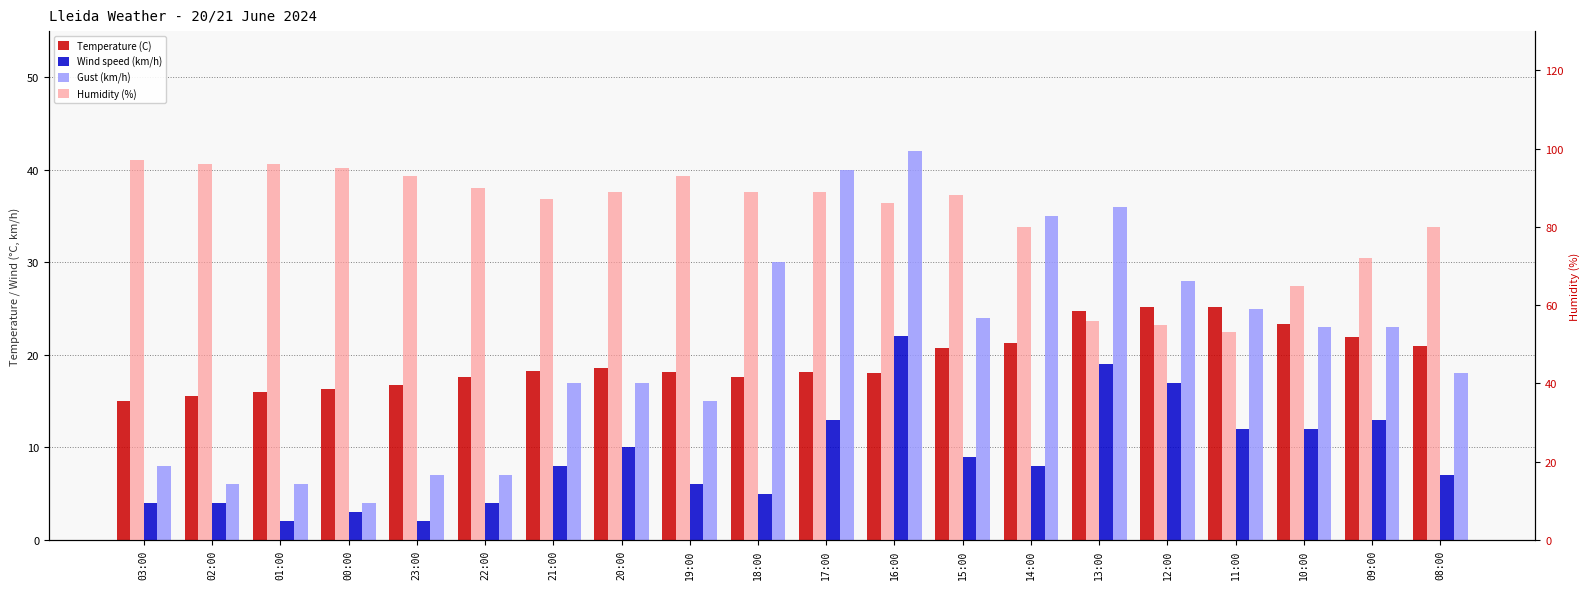

How many data points in Temperature (C) are less than 18?

7